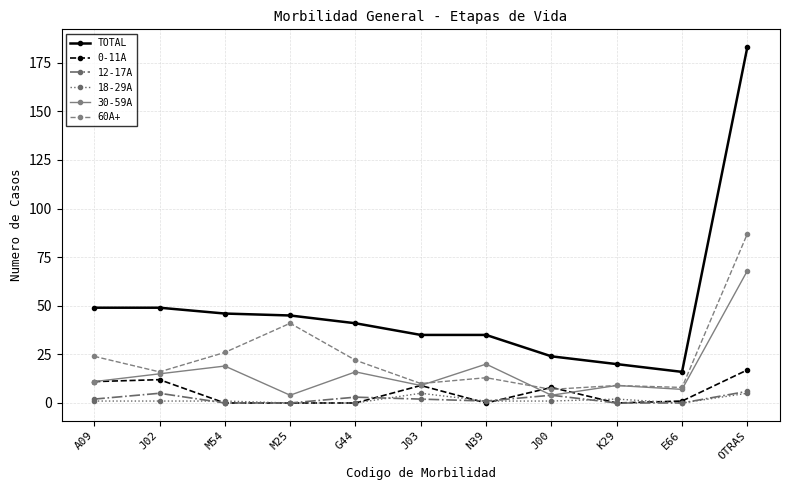

True or false: 0-11A and TOTAL intersect in this chart.

False